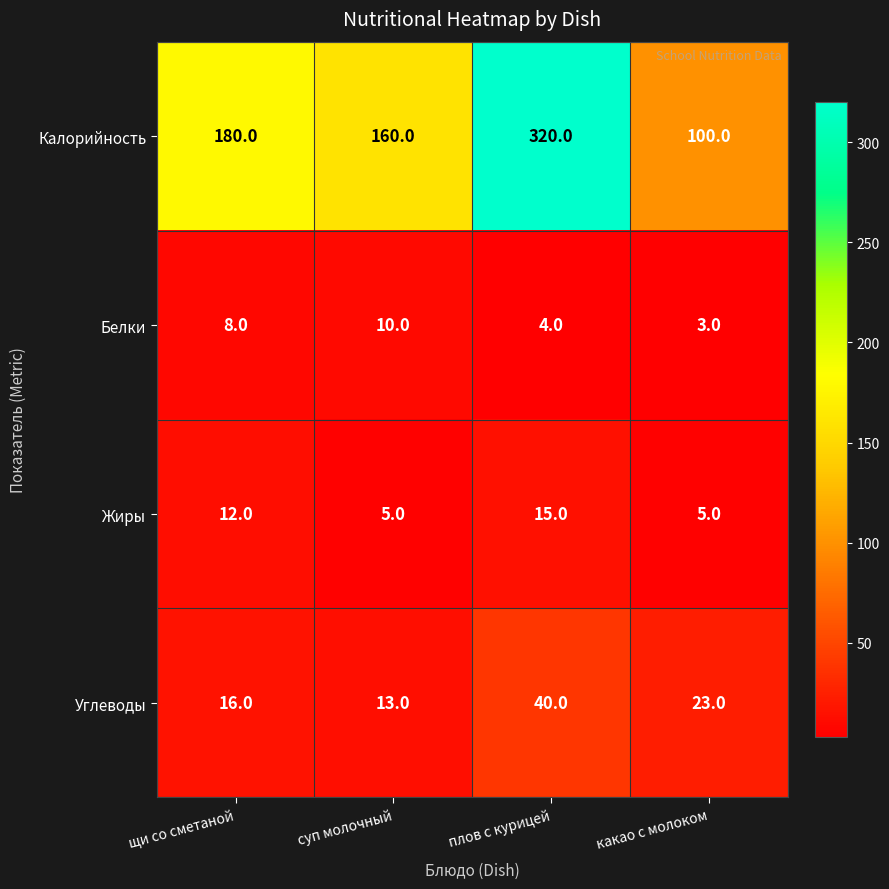

What is the difference between the maximum and minimum values in the Калорийность series?

220